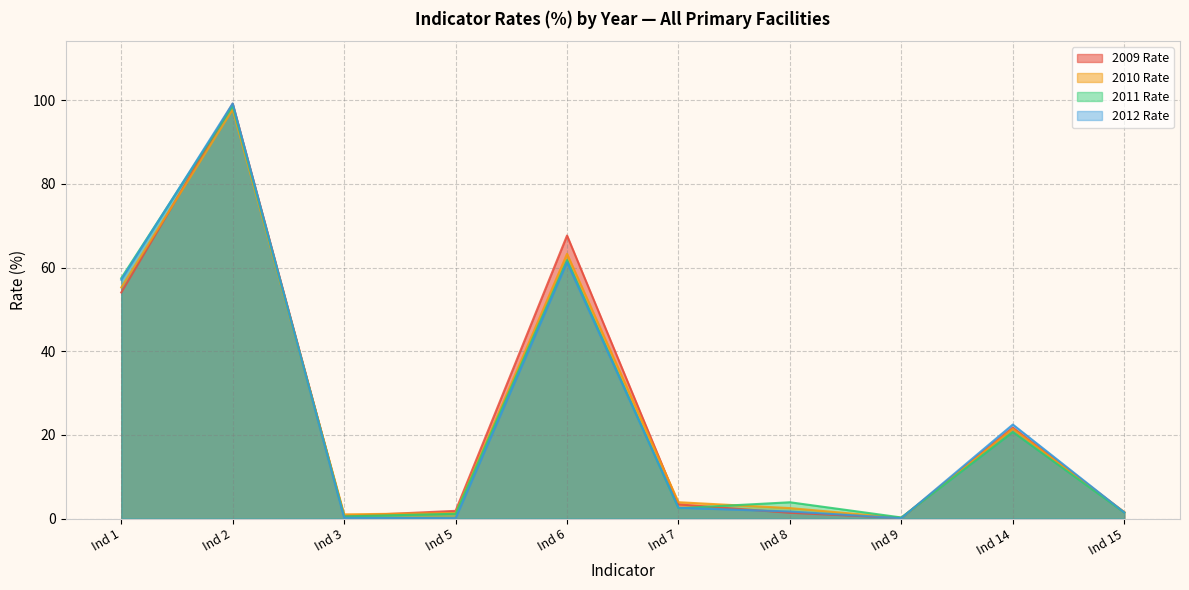

In 2012 Rate, how many points are higher than both neighbors (excluding endpoints)?

3